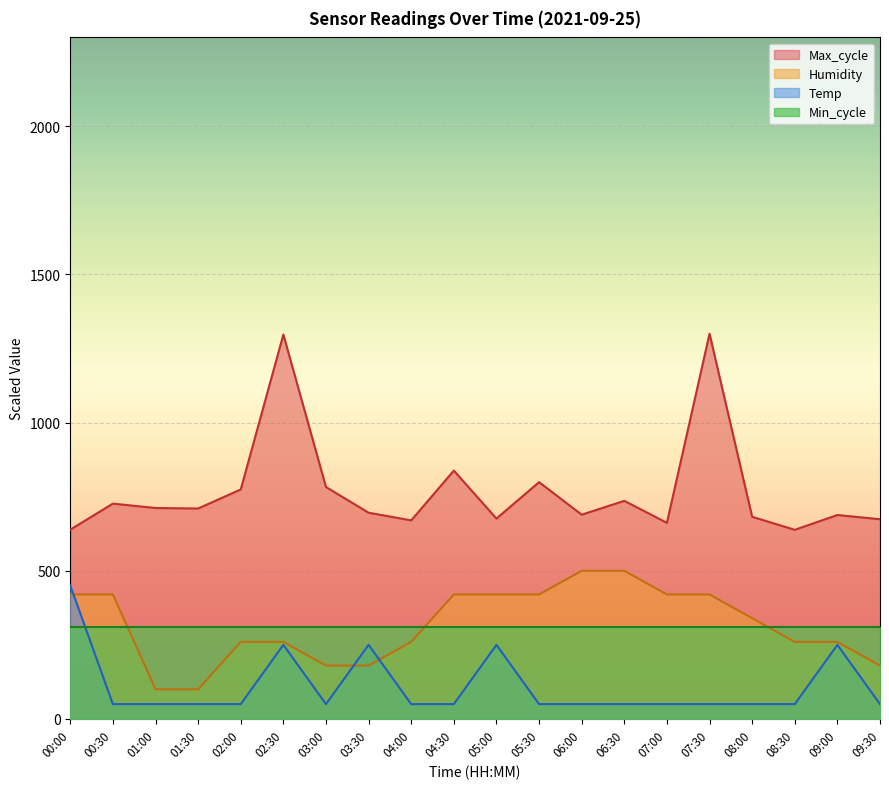

What is the sum of the Humidity values at 04:30 and 02:00?

680.0